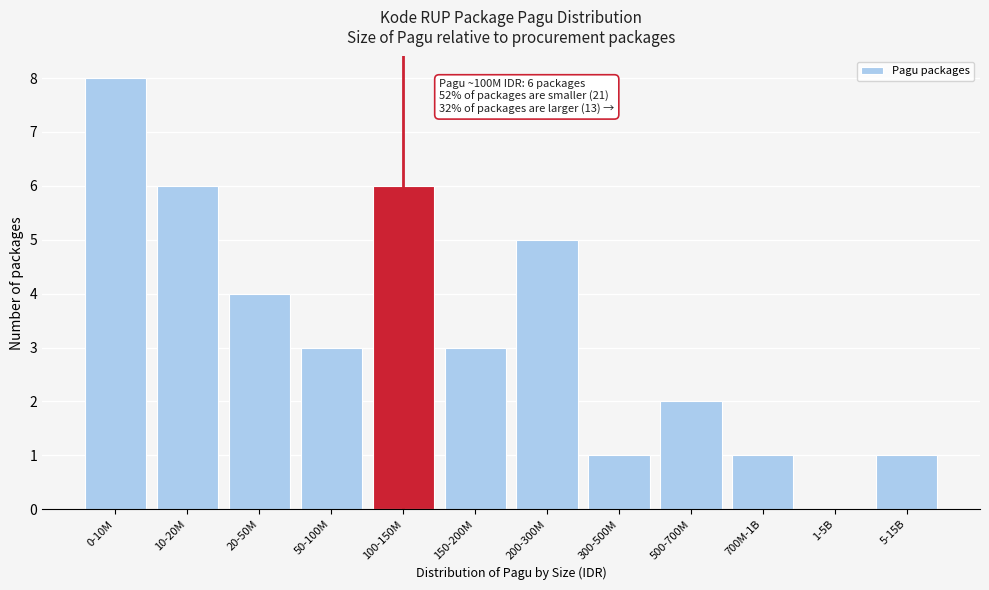

Reading left to right, list all the values displayed in this chart.

0-10M=8	10-20M=6	20-50M=4	50-100M=3	100-150M=6	150-200M=3	200-300M=5	300-500M=1	500-700M=2	700M-1B=1	1-5B=0	5-15B=1